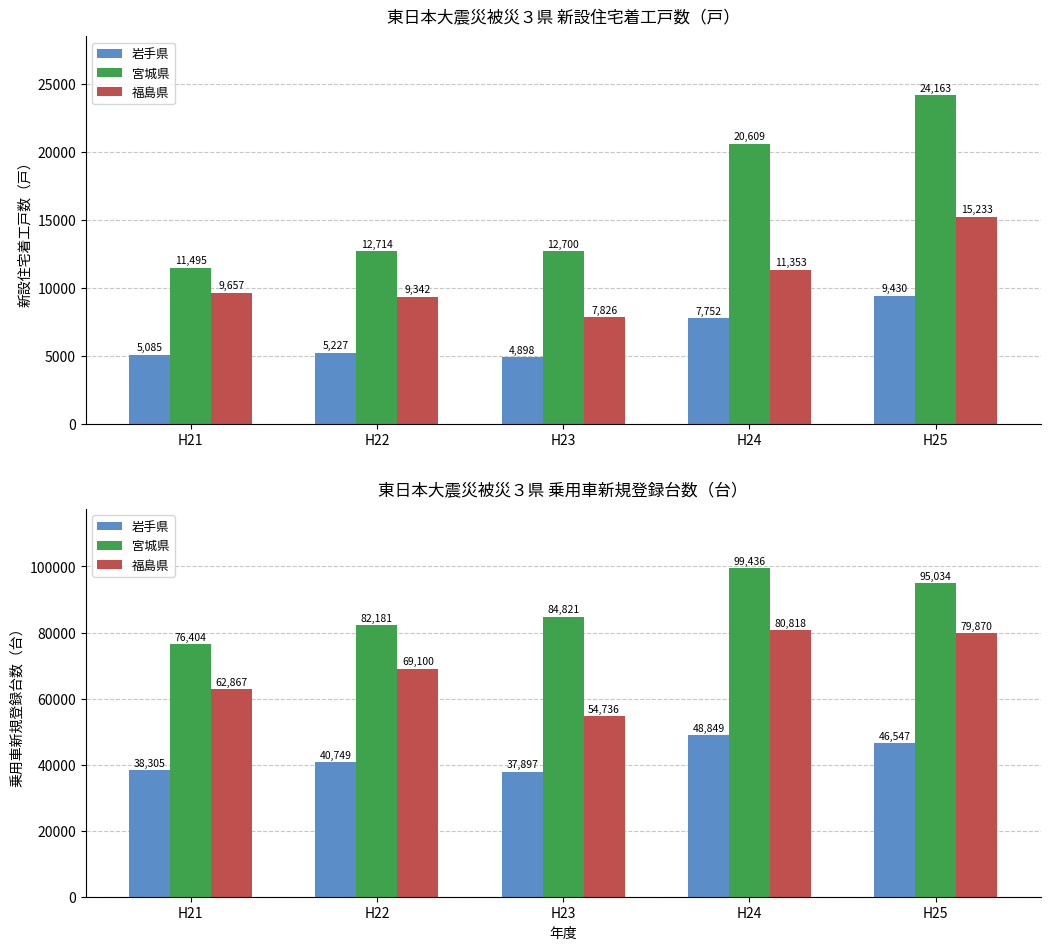

Which has a higher value, H21 or H24?

H24